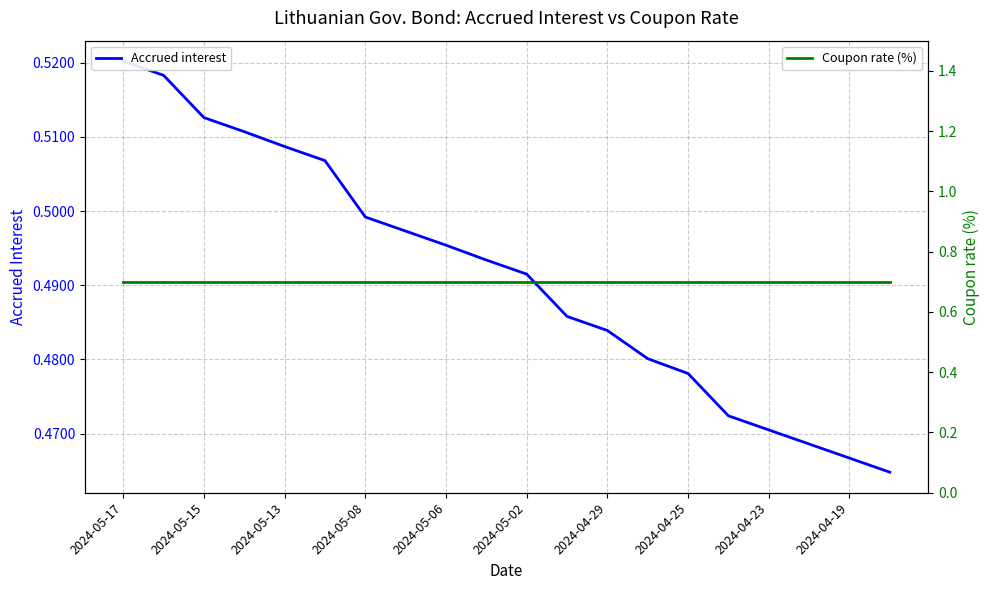

Is this an area chart (filled region under the line)?

No